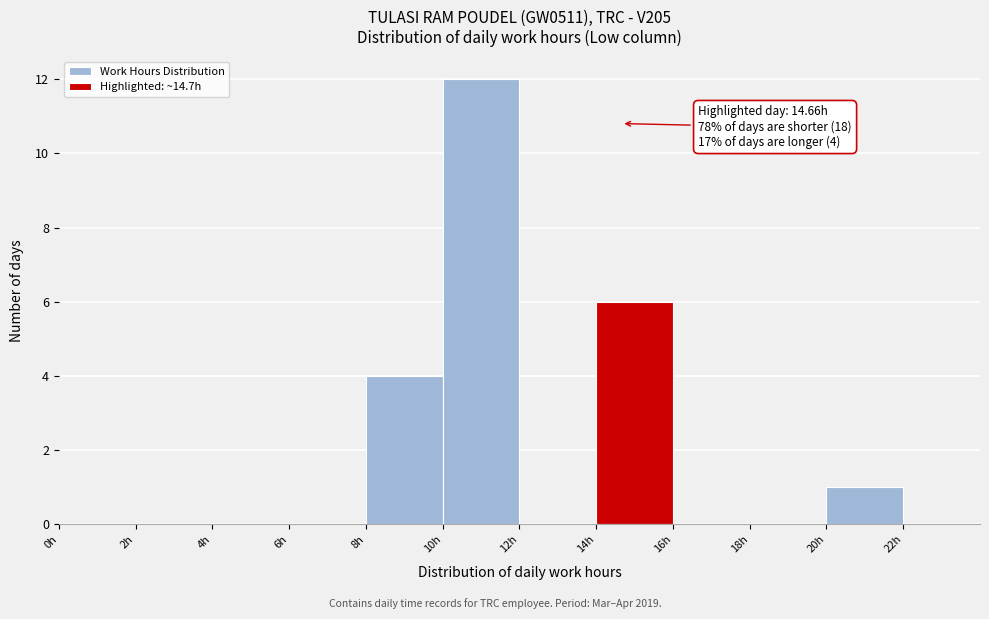

Which range on the x-axis has the tallest bar?

10 to 12